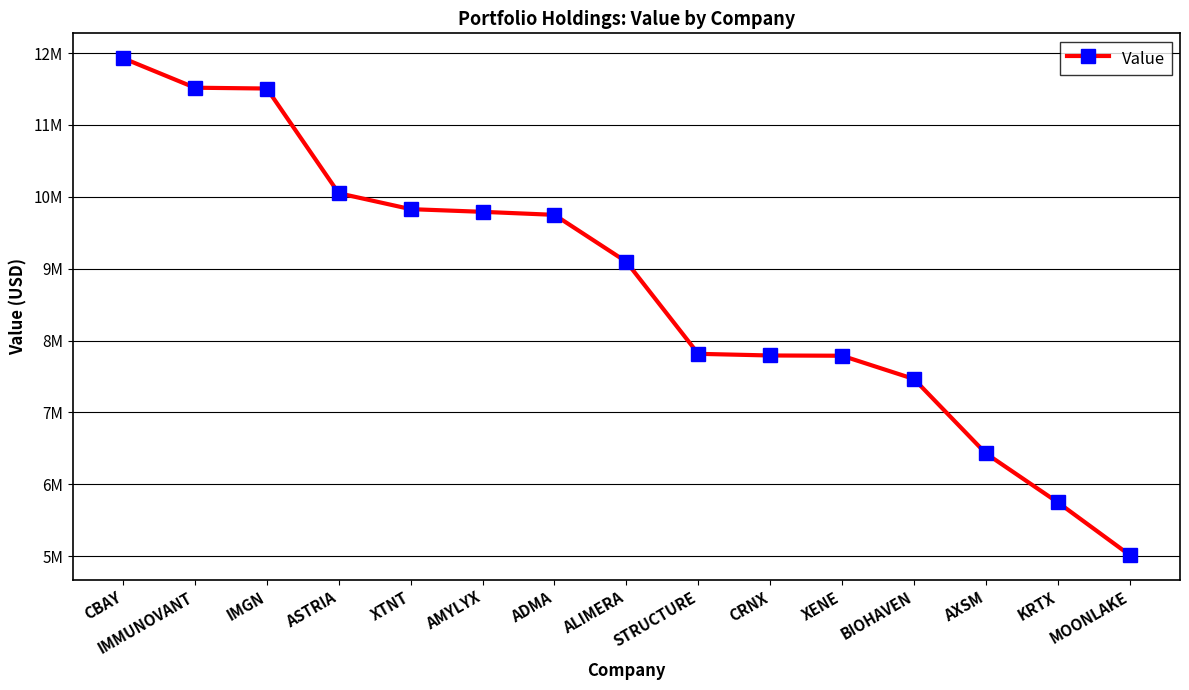

Which has a higher value, XENE or ADMA?

ADMA